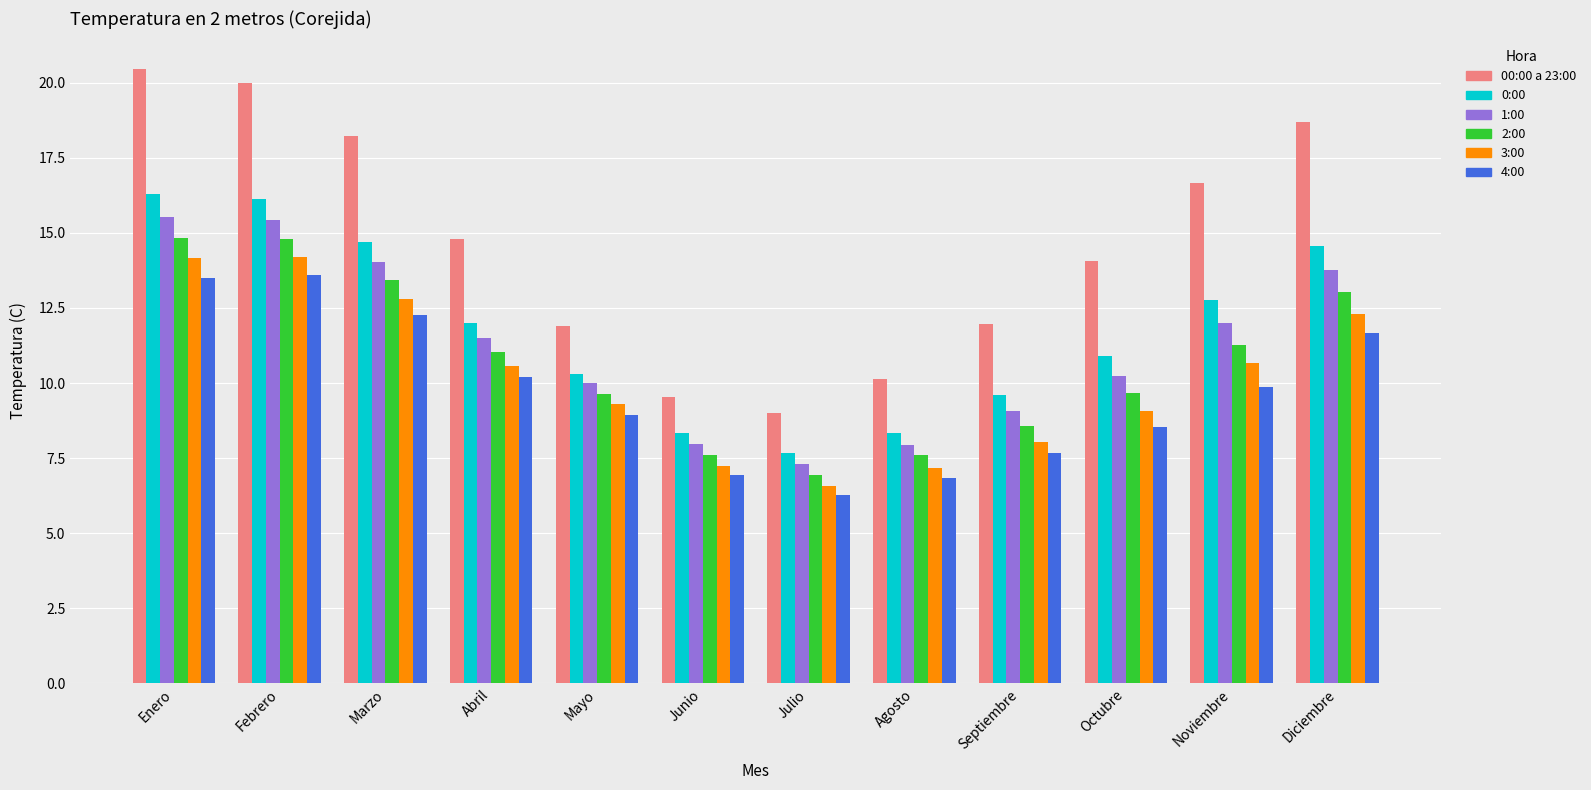

What is the approximate value of 3:00 at Abril?

10.6